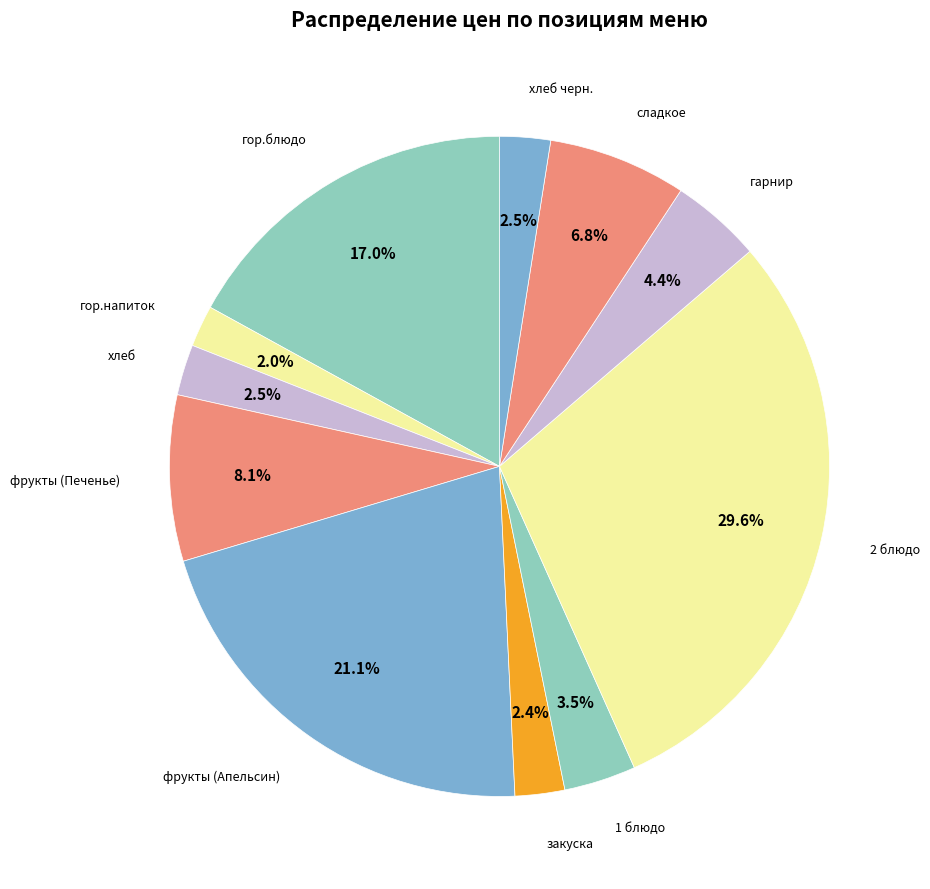

What is the largest slice in the pie chart?

2 блюдо